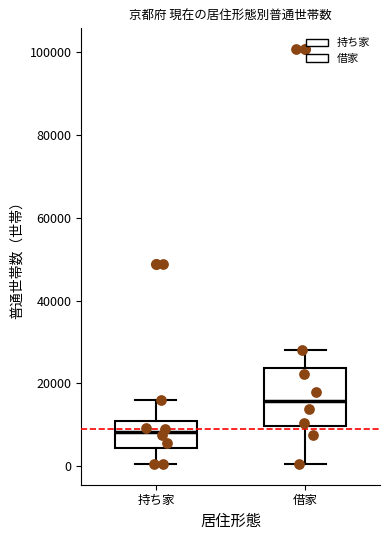

Where does the median line of the box for 借家 sit on the y-axis? The values are not printed on the chart, so give them approximately, as read against the axis.

16000